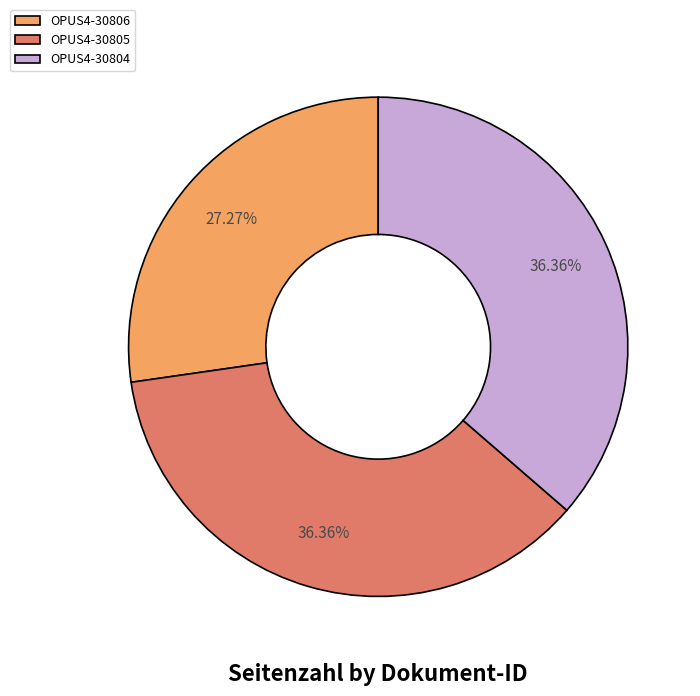

True or false: OPUS4-30806 accounts for 27% of the total.

True